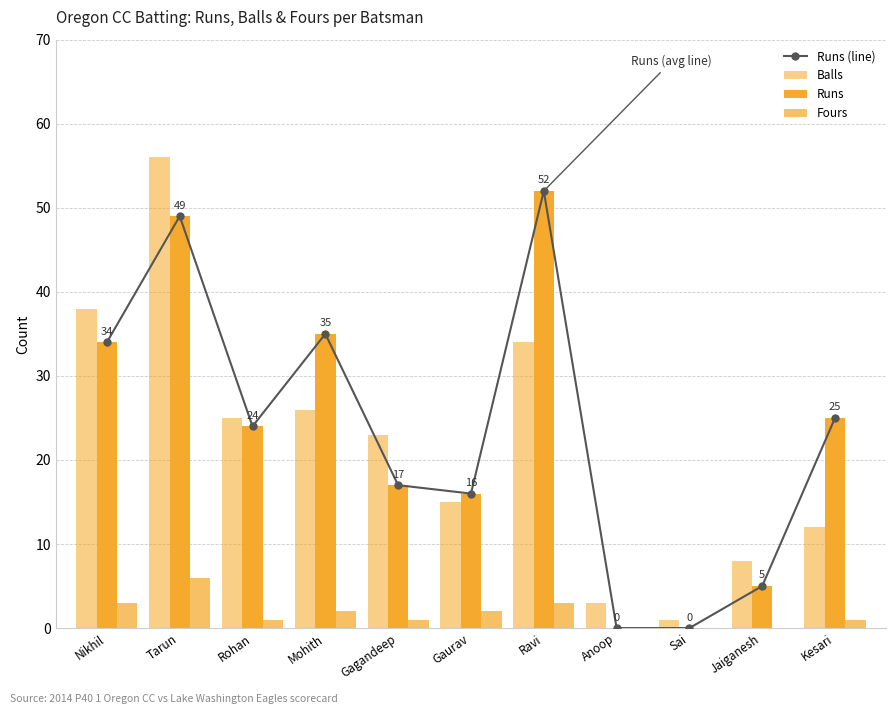

True or false: Fours has a value of 3 at Nikhil.

True